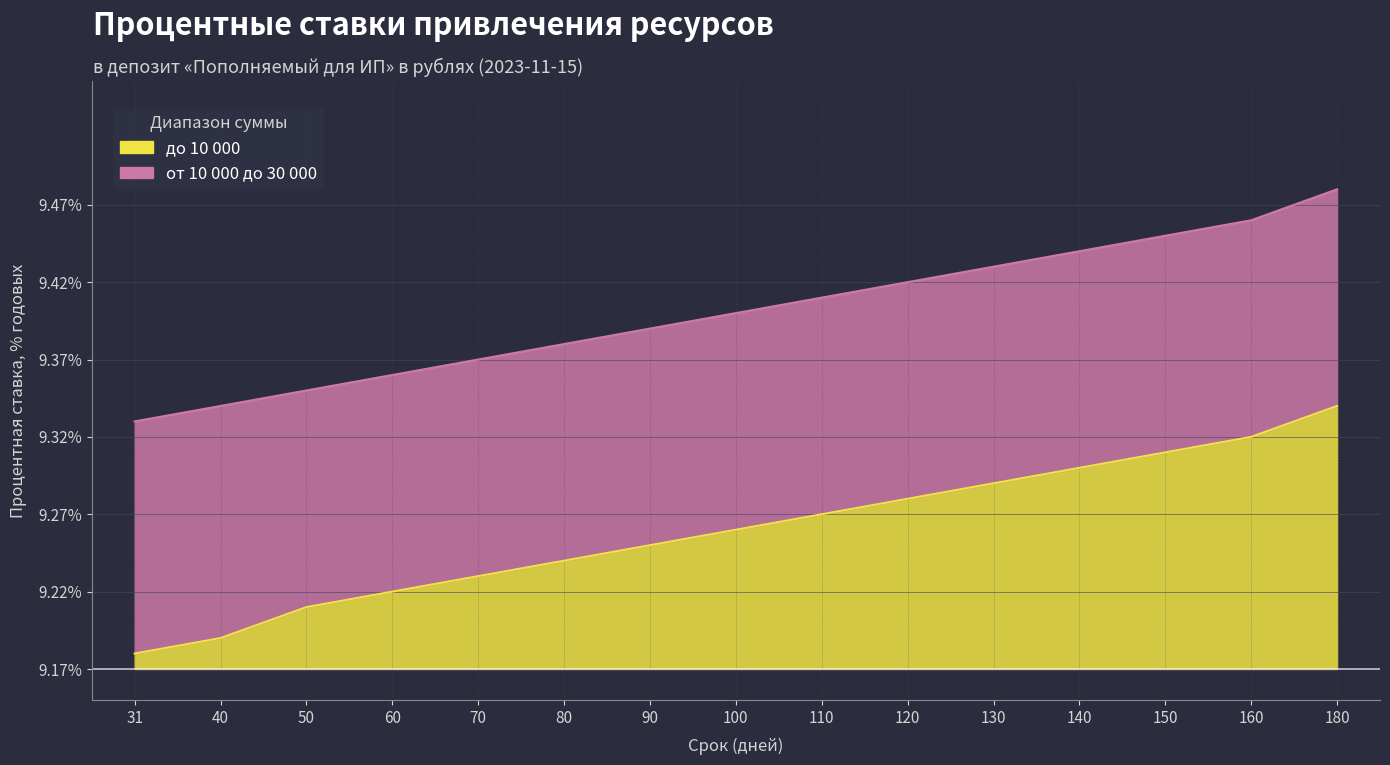

What is the average value of the до 10 000 series?

9.3